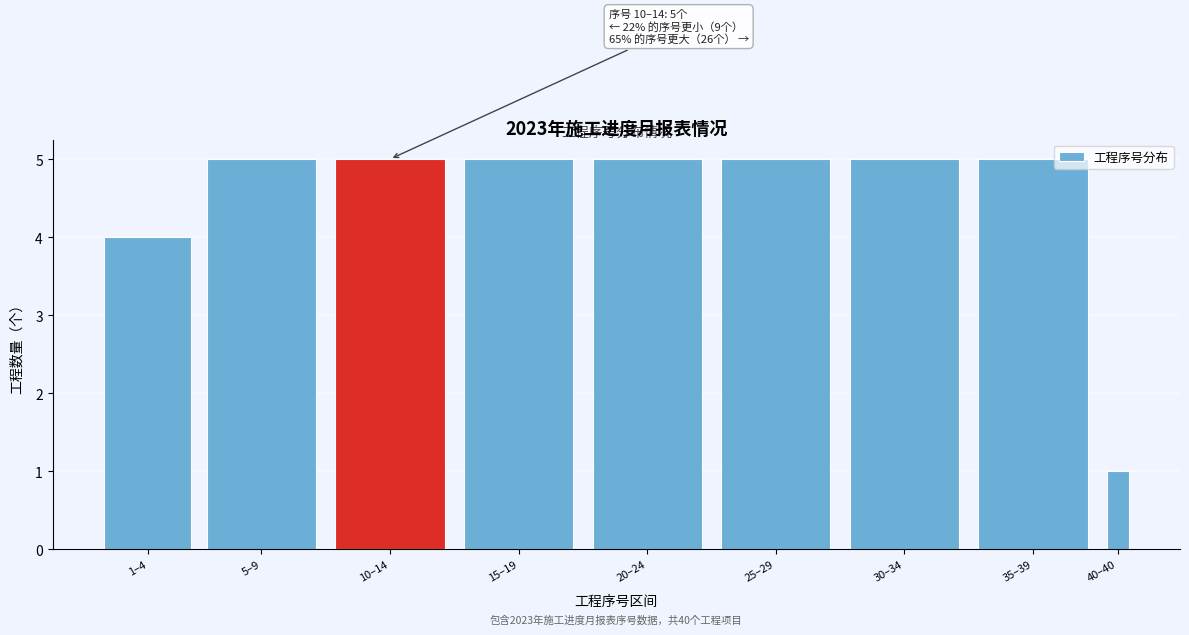

Reading left to right, list all the values displayed in this chart.

4	5	5	5	5	5	5	5	1